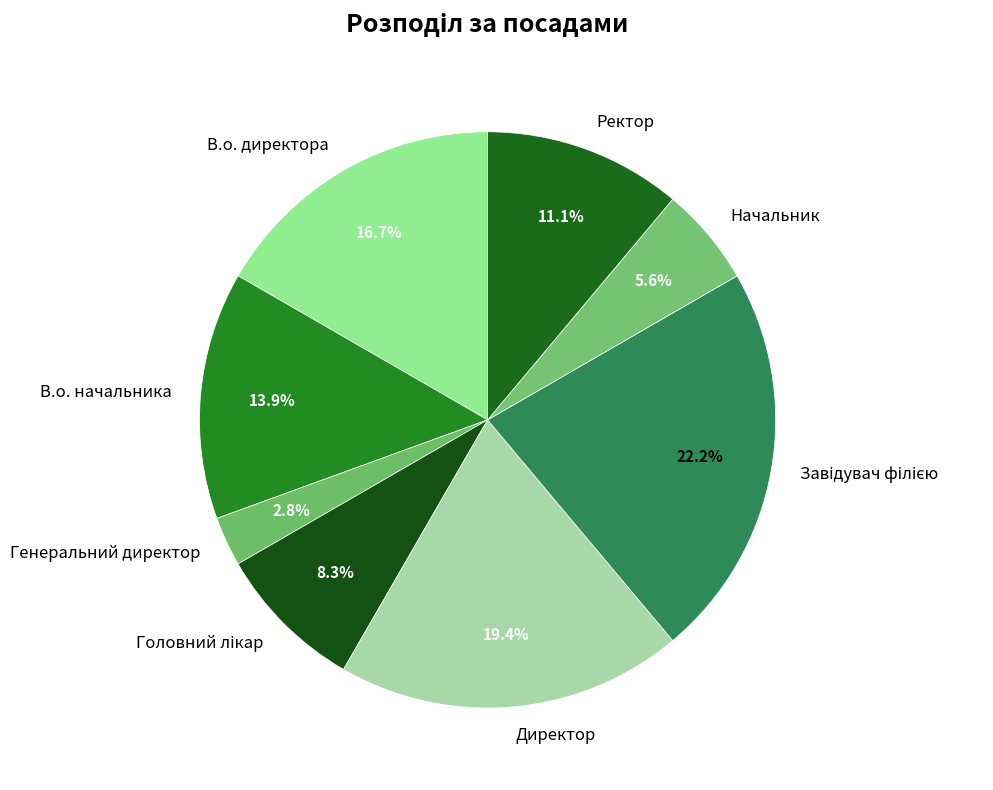

Is Ректор the majority of the pie?

No